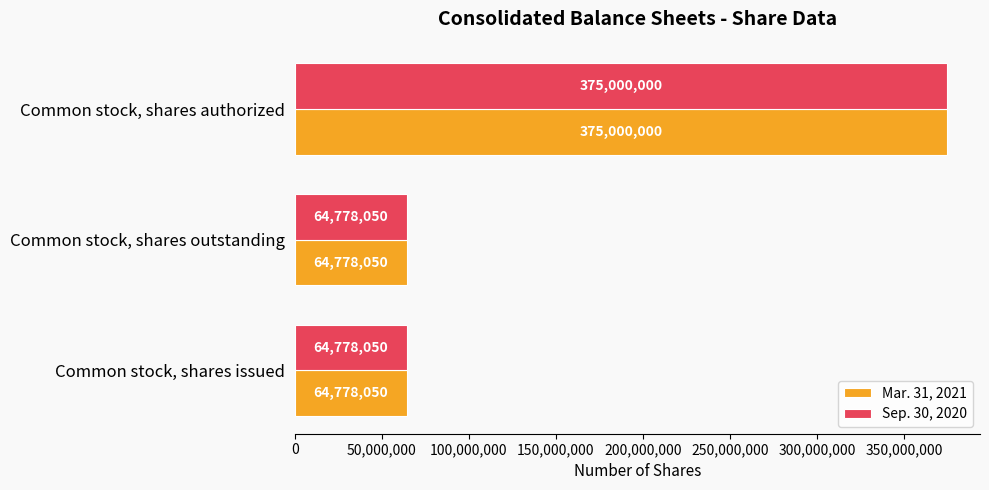

What is the minimum value shown in the chart?

64778050